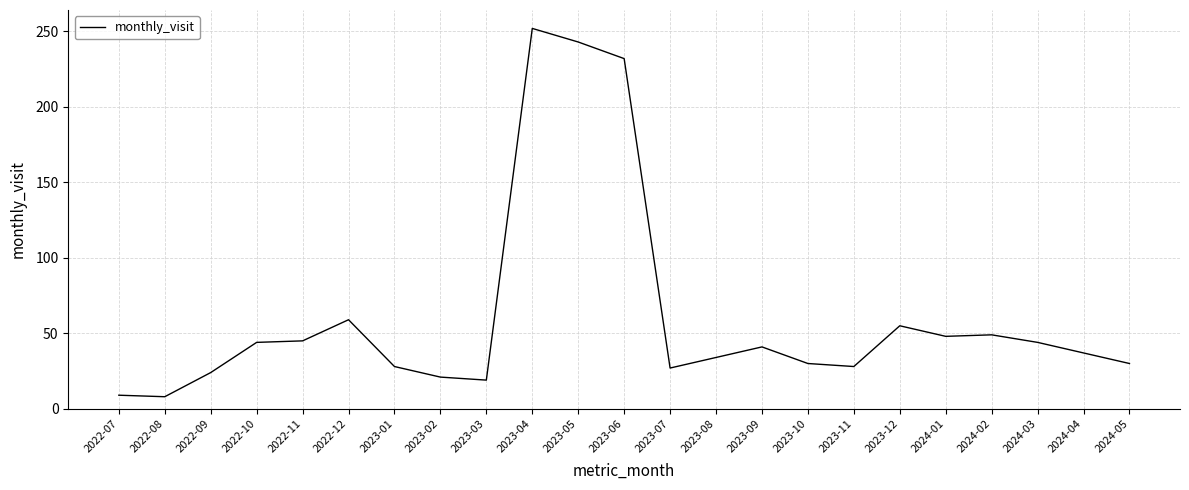

The chart shows a value of 95 at 2023-12. True or false?

False